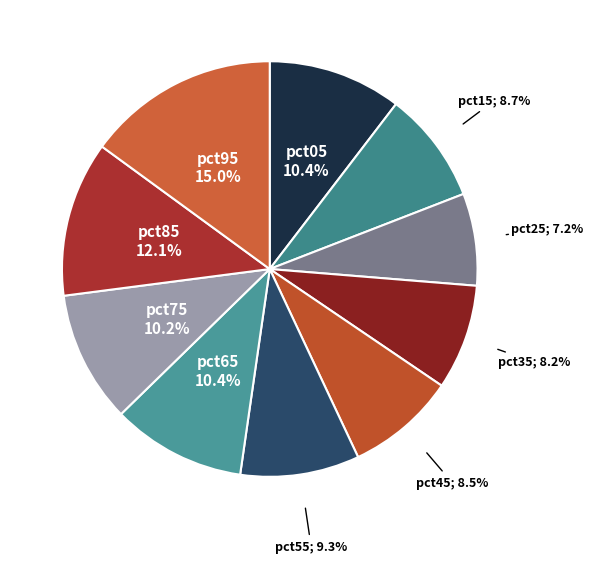

How many segments does this pie chart have?

10